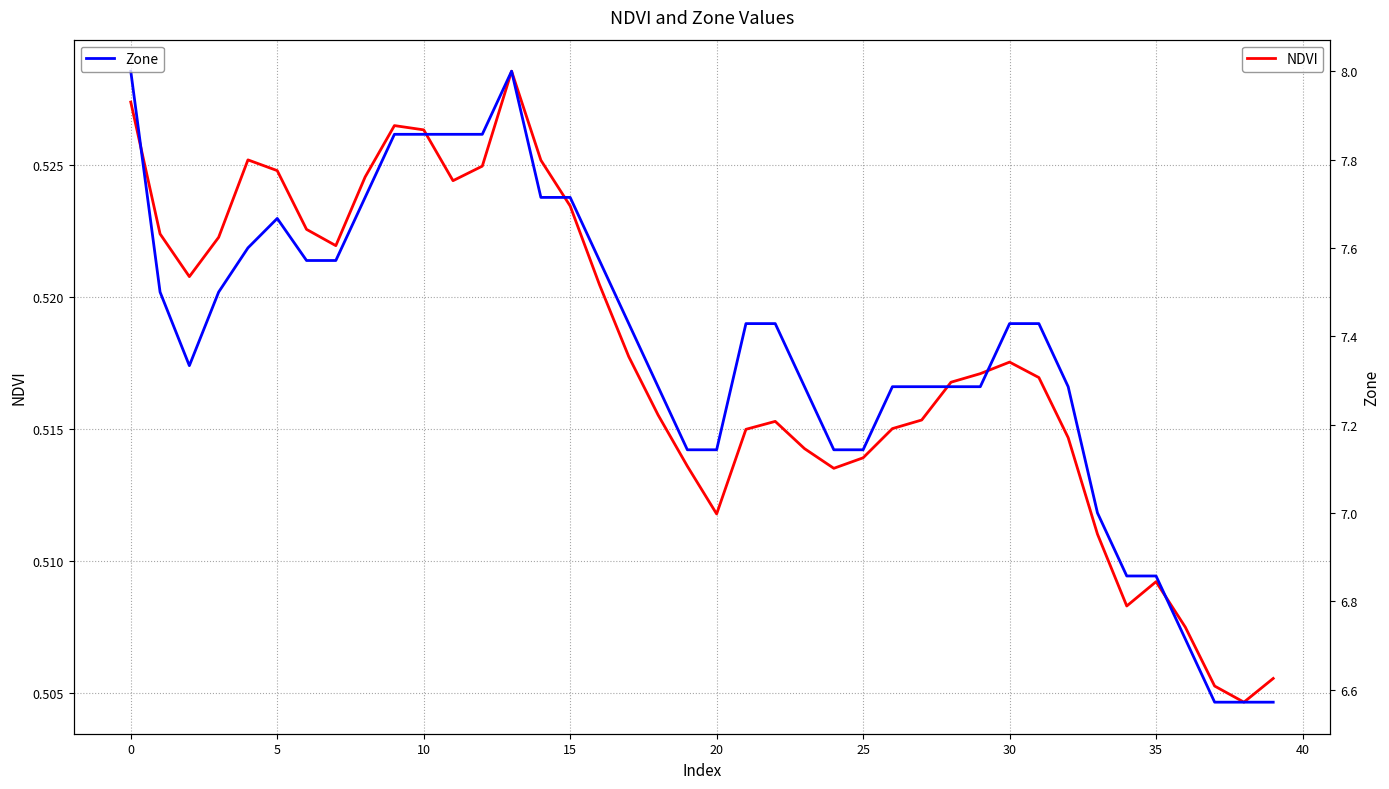

The value of NDVI at 23 is 0.1. True or false?

False